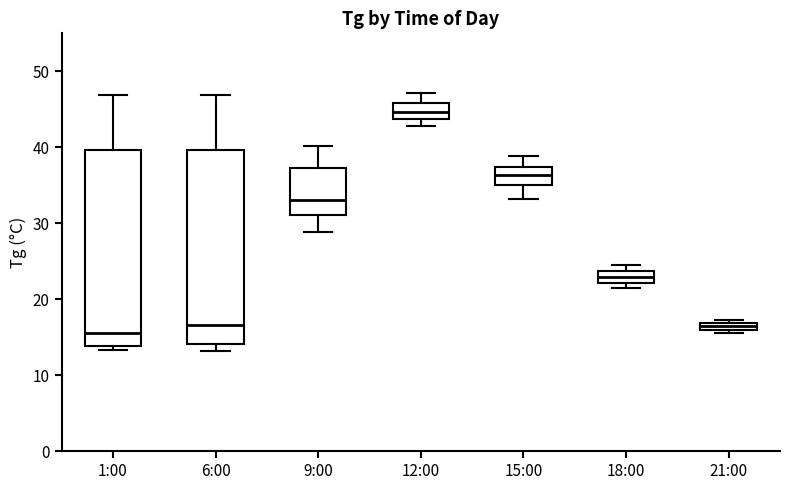

Where is the upper edge of the box for 21:00 on the y-axis? The values are not printed on the chart, so give them approximately, as read against the axis.

17